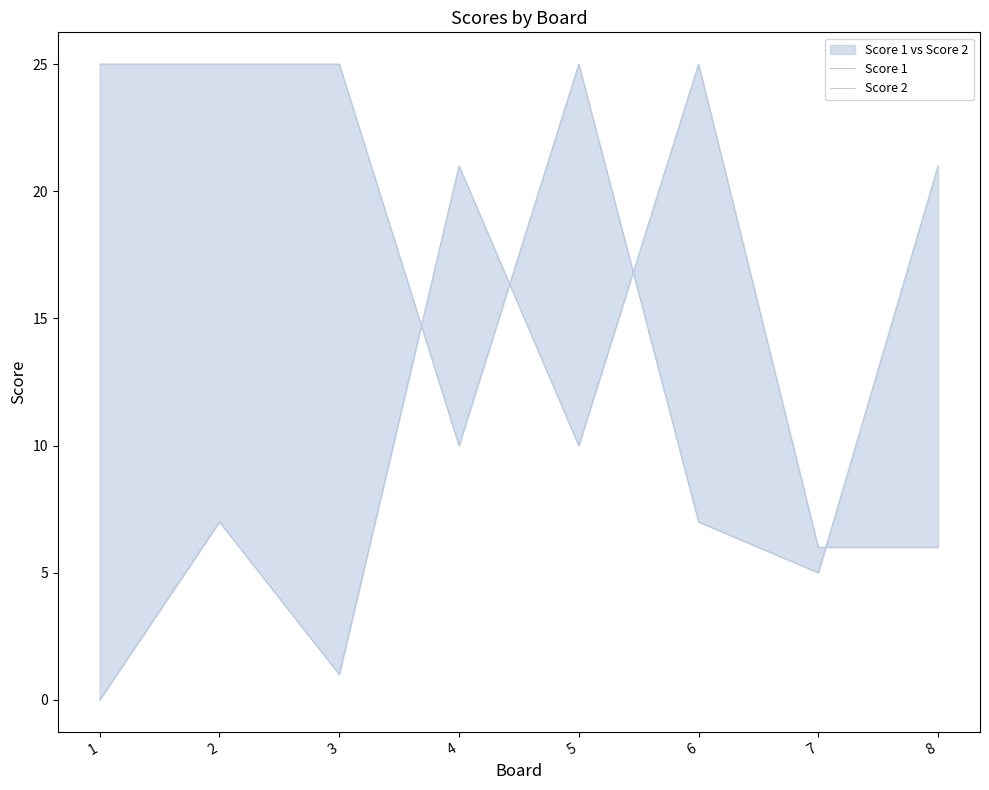

True or false: Score 1 has a value of 25 at 5.

True